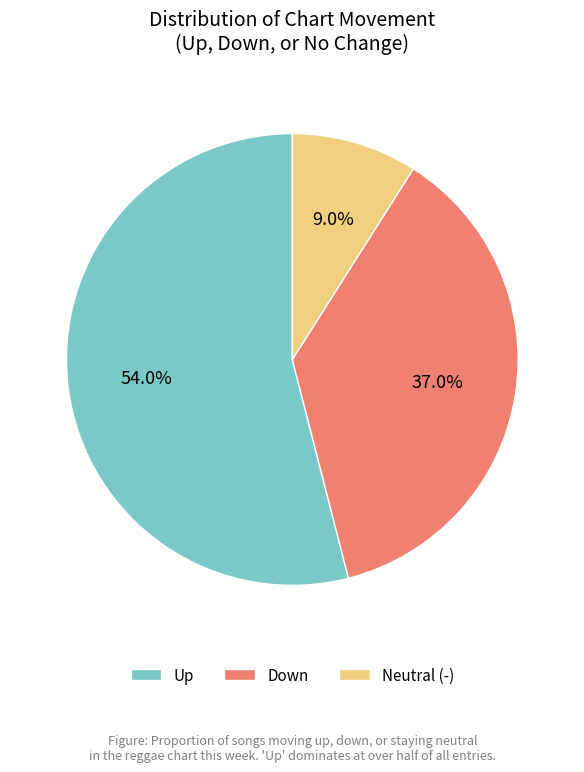

To the nearest percent, what is the average slice percentage?

33%